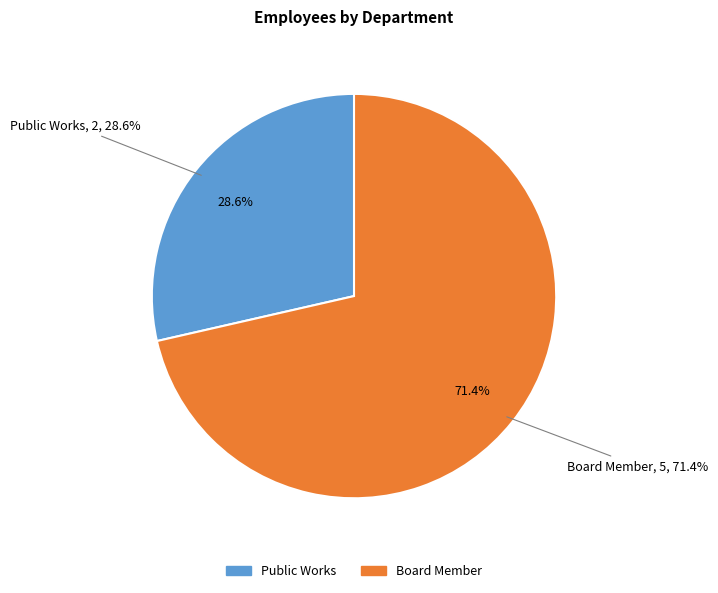

Approximately how many times larger is the value at Public Works compared to Board Member?

0.4